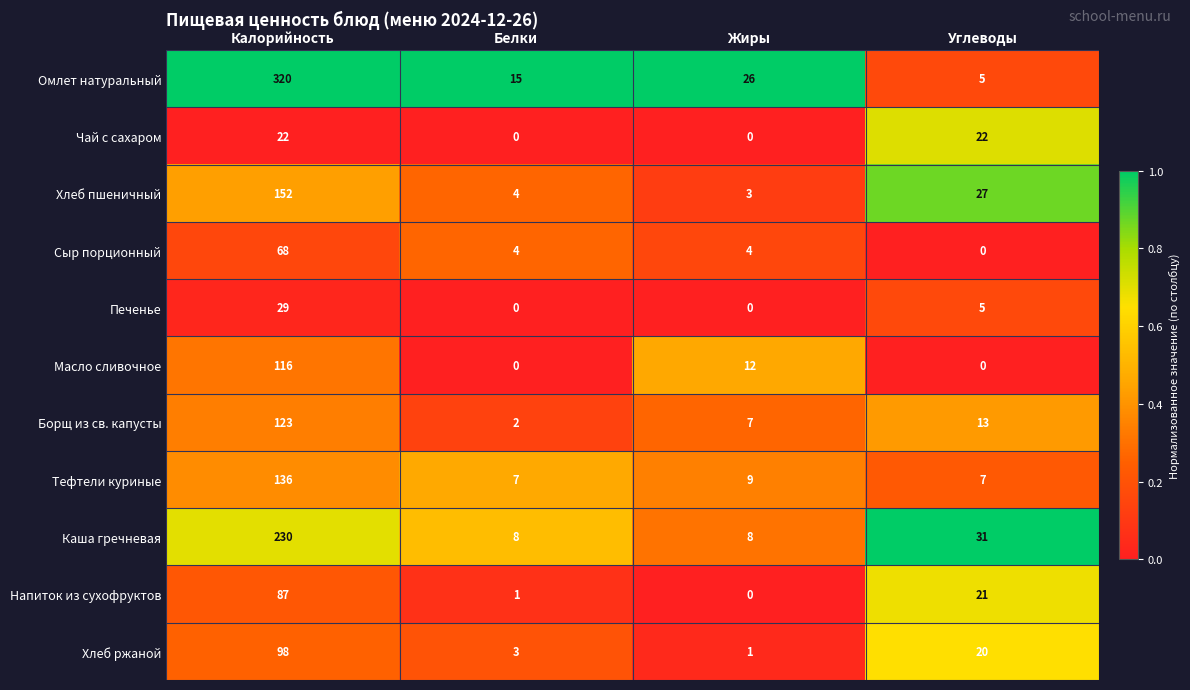

True or false: Омлет натуральный has a value of 5 at Углеводы.

True